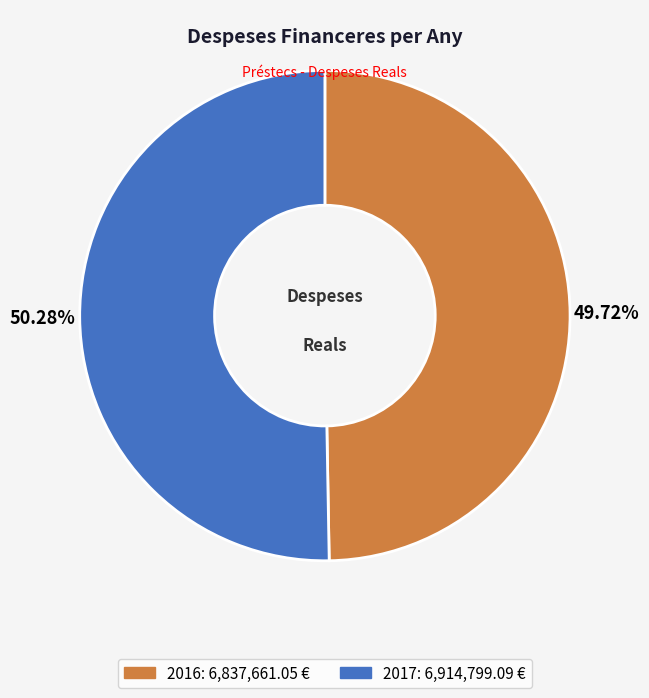

Which has a higher value, 2016 or 2017?

2017